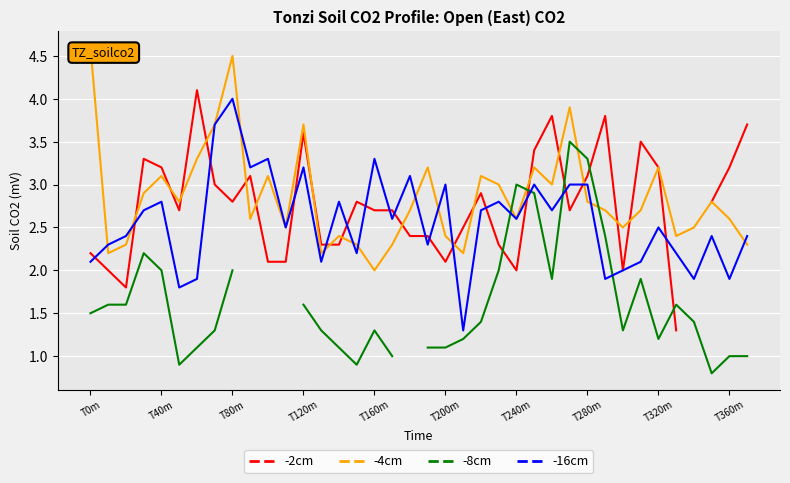

Which category has the highest value across all series?

T0m